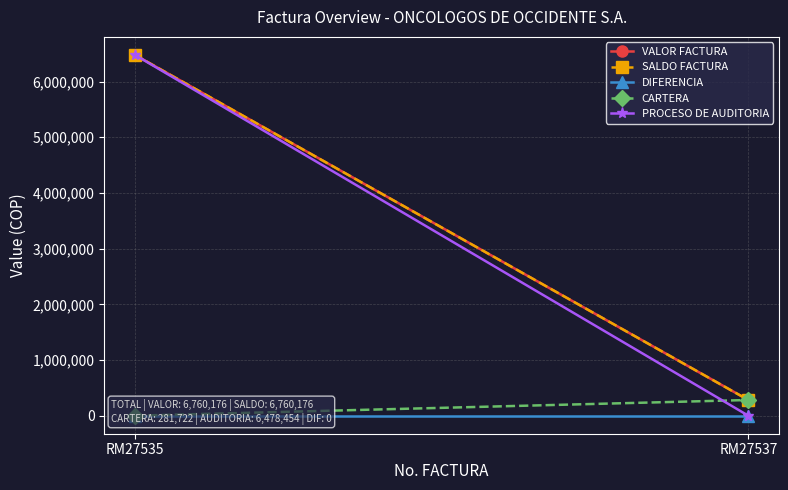

What is the difference between the highest and lowest values at RM27537?

281722